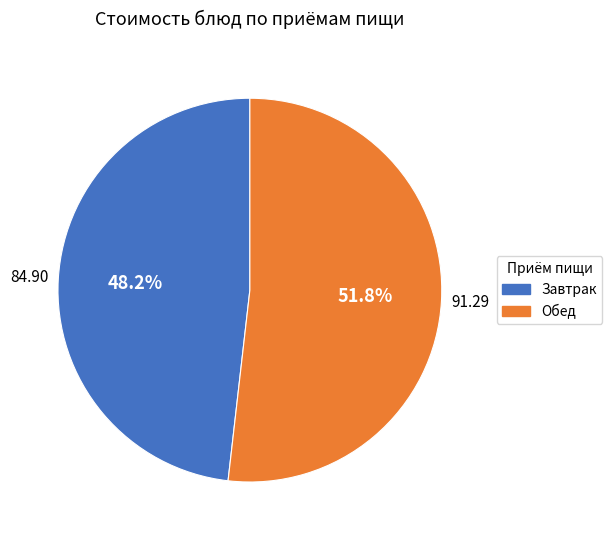

Is there any slice that represents more than half of the pie?

Yes